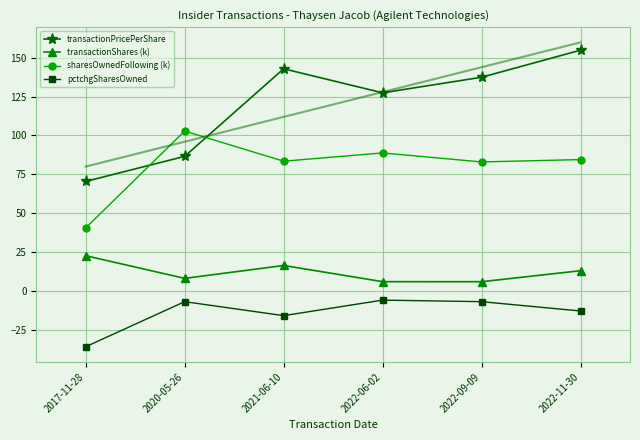

Reading right to left, transcribe all the data shown in this chart.

transactionPricePerShare: 154.9	137.4	127.4	142.9	86.5	70.4
transactionShares (k): 12.9	5.8	5.9	16.3	8.0	22.6
sharesOwnedFollowing (k): 84.5	82.9	88.7	83.4	102.8	40.5
pctchgSharesOwned: -13.0	-7.0	-6.0	-16.0	-7.0	-36.0